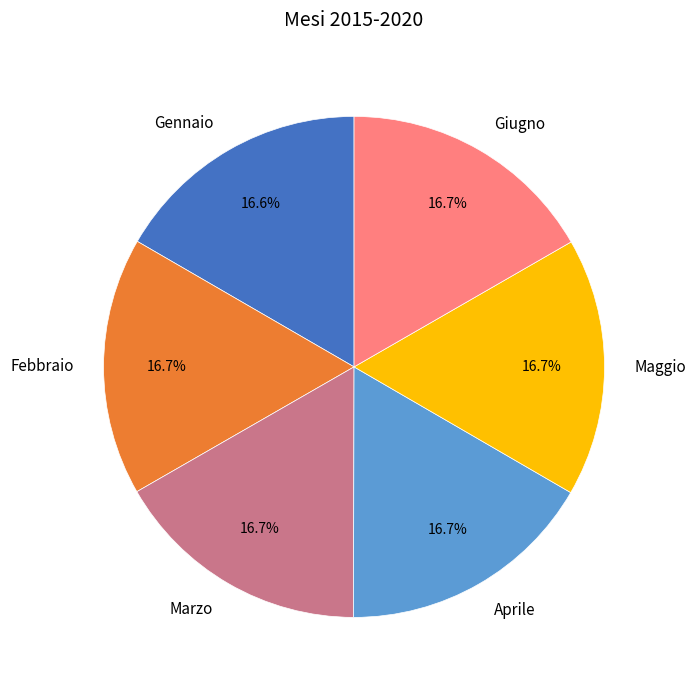

True or false: Marzo accounts for 17% of the total.

True